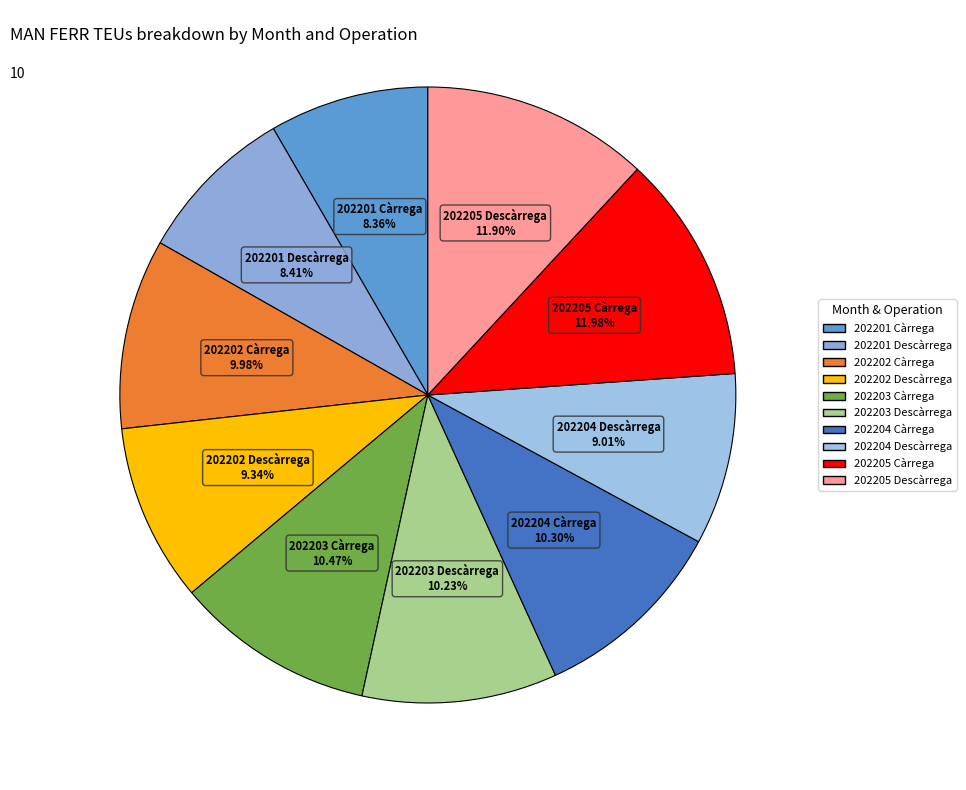

To the nearest percent, what percentage of the pie is 202201 Càrrega?

8%